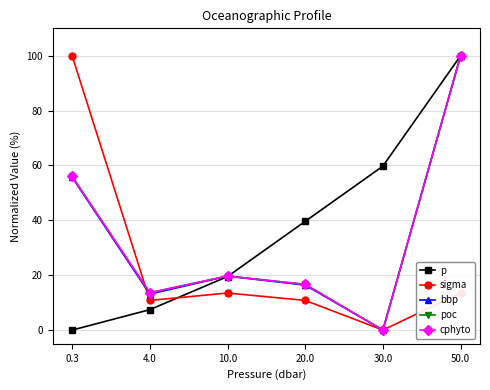

What is the sum of the cphyto values at 4.0 and 30.0?

13.6